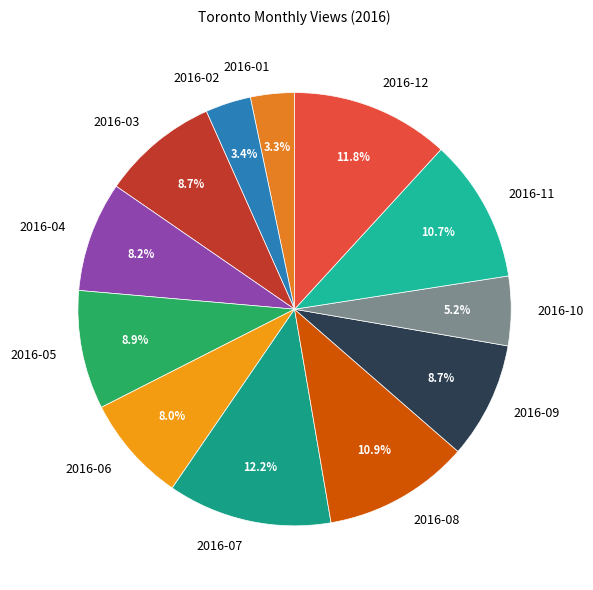

What percentage is NOT represented by 2016-04?

91.8%